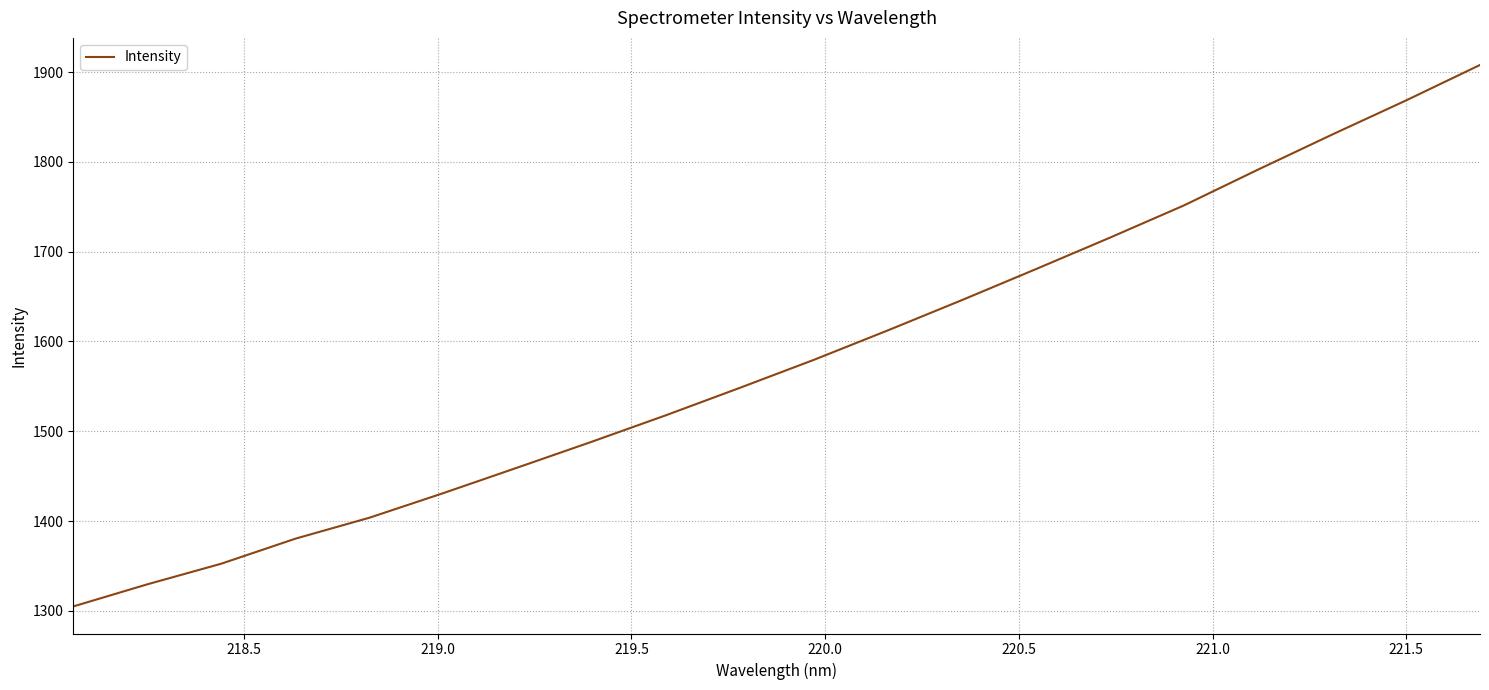

How many categories are shown in the chart?

20